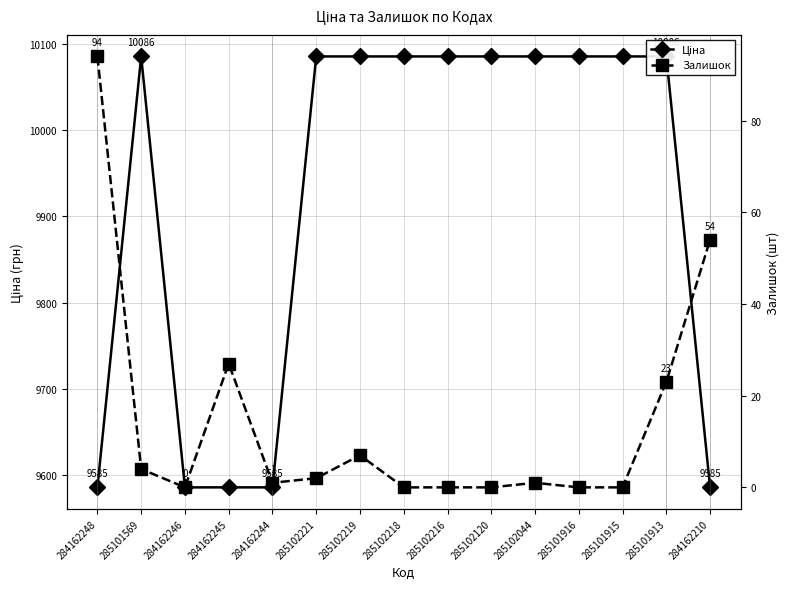

Read the Залишок value at 285101913.

23.0